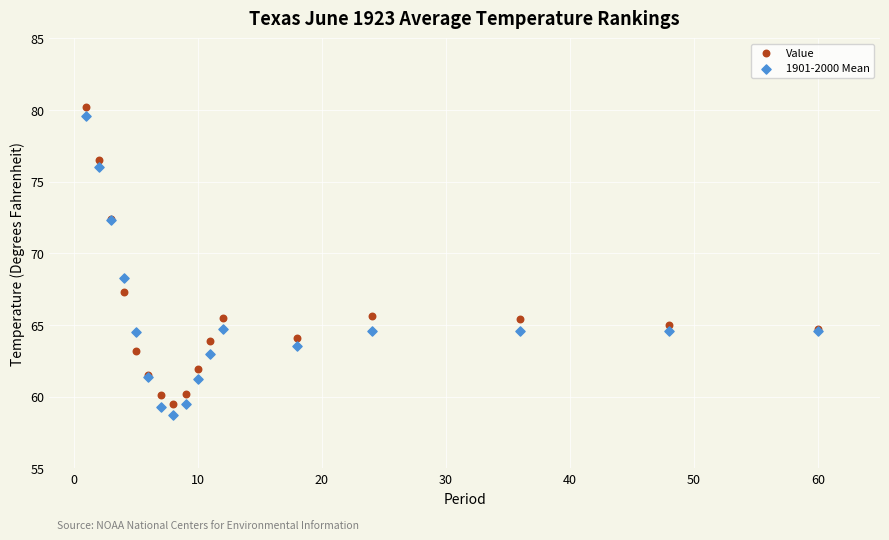

Which series contains the highest Y value?

Value